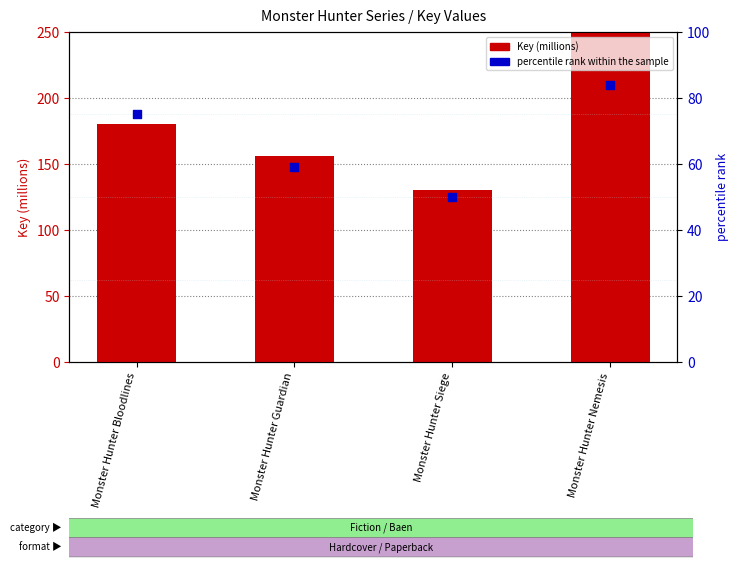

What are all the series names shown in the legend?

Key (millions), percentile rank within the sample